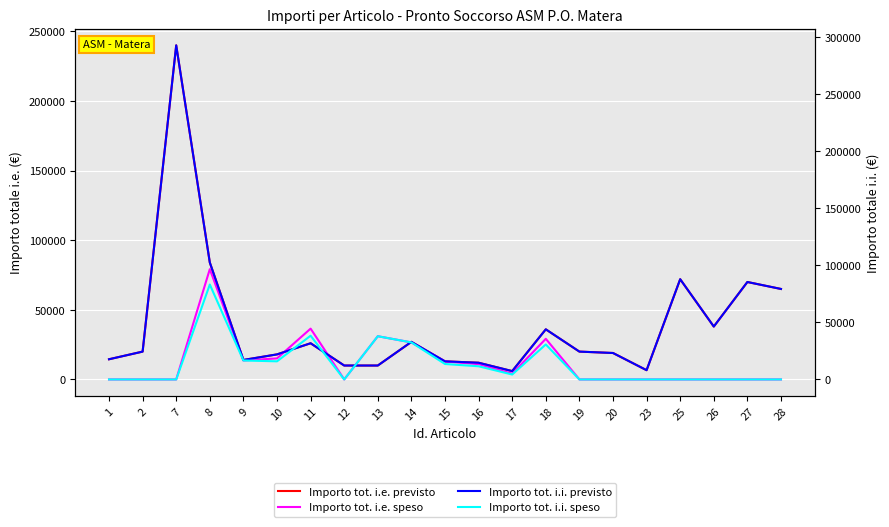

Rank the series at 16 from lowest to highest value.

Importo tot. i.e. speso, Importo tot. i.i. speso, Importo tot. i.e. previsto, Importo tot. i.i. previsto